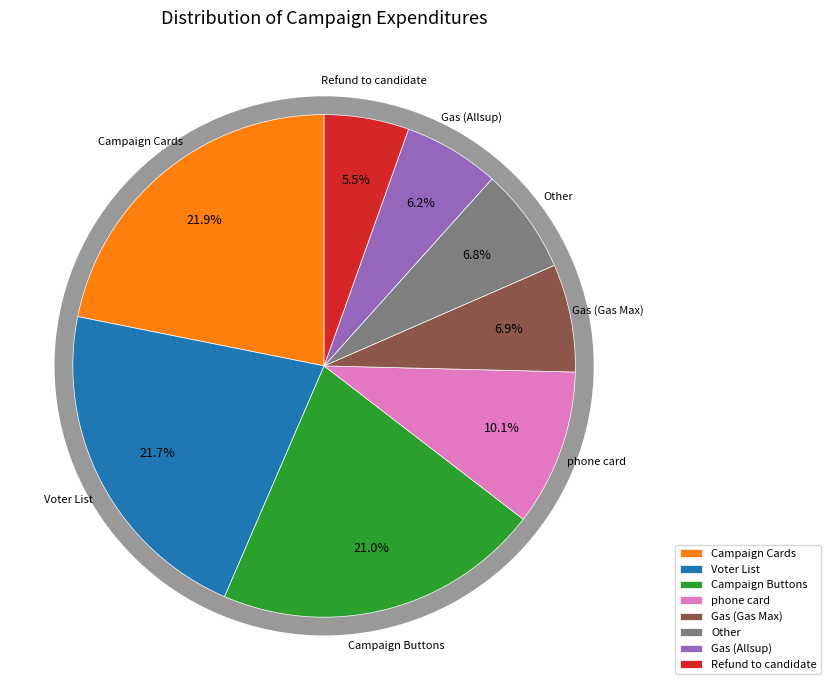

To the nearest percent, what portion does Gas (Allsup) represent?

6%